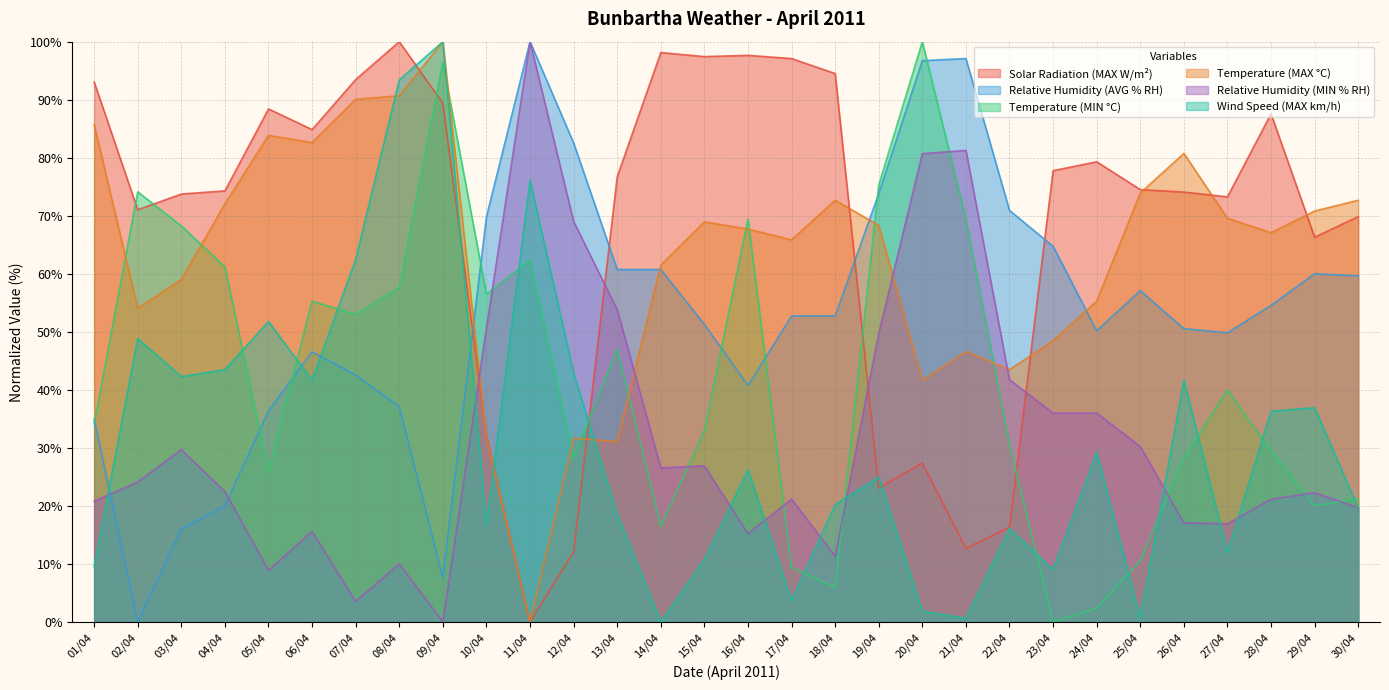

At which category is the sum across all series the highest?

09/04